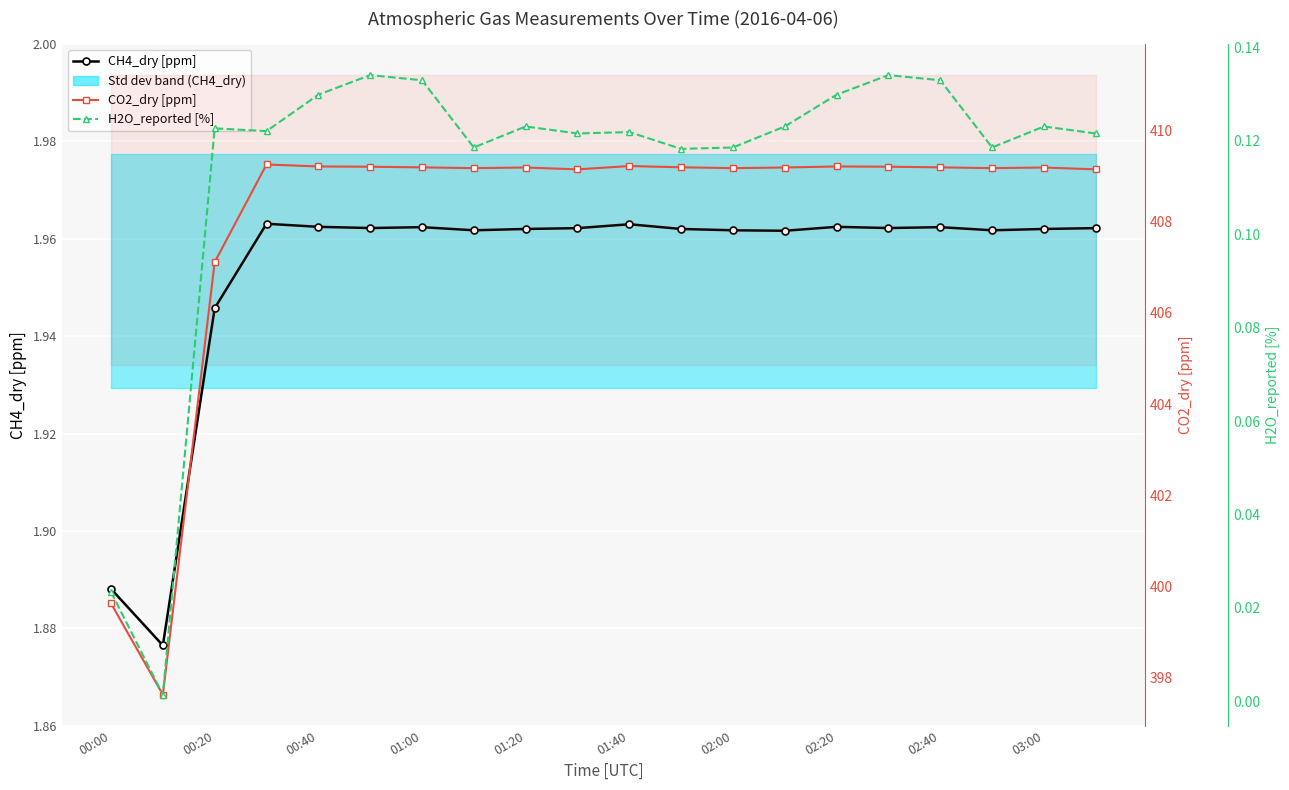

Is the value of CH4_dry [ppm] at 00:20 greater than the value of CO2_dry [ppm] at 01:00?

No